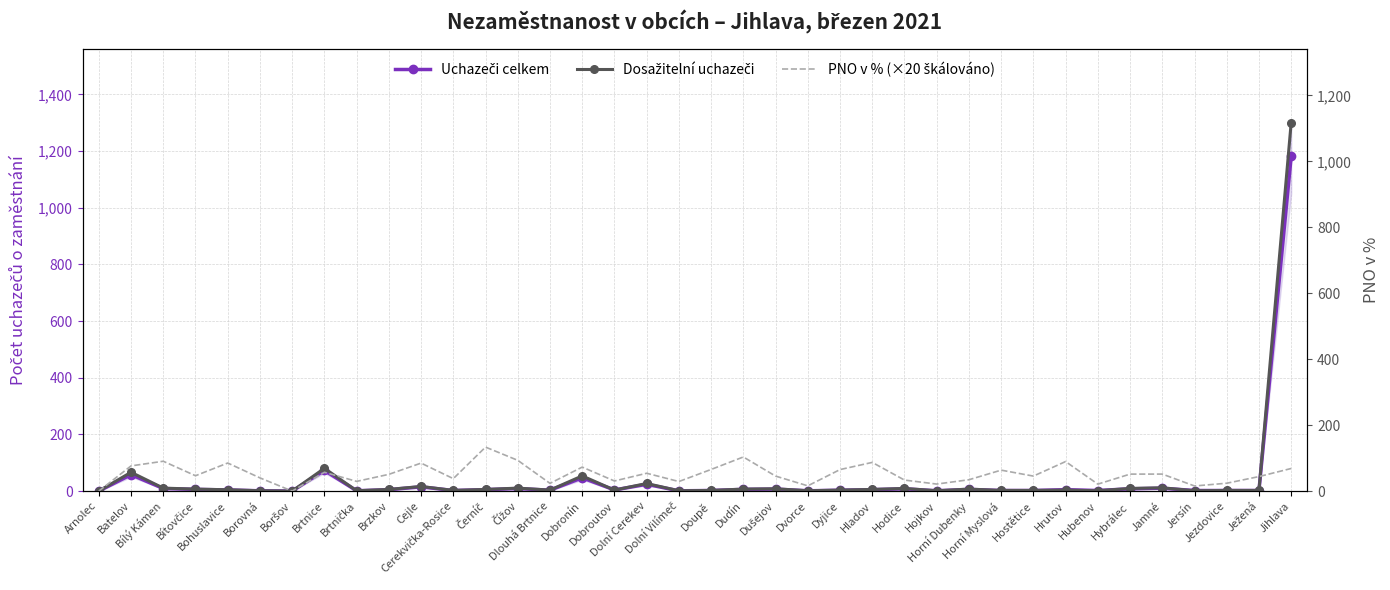

What is the difference between the maximum and minimum values in the PNO v % (×20 škálováno) series?

133.3